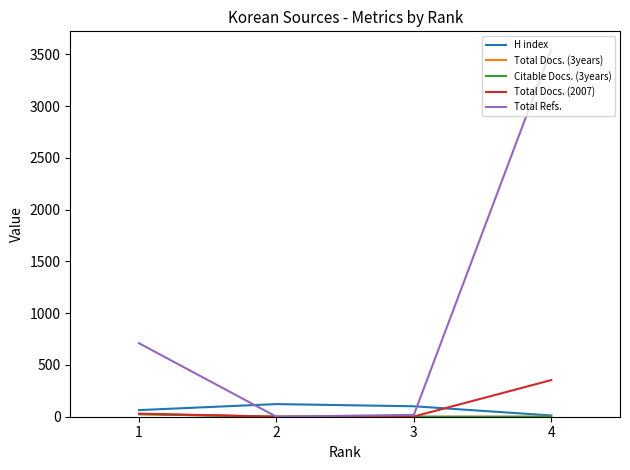

Which series has the largest range (max minus min)?

Total Refs.